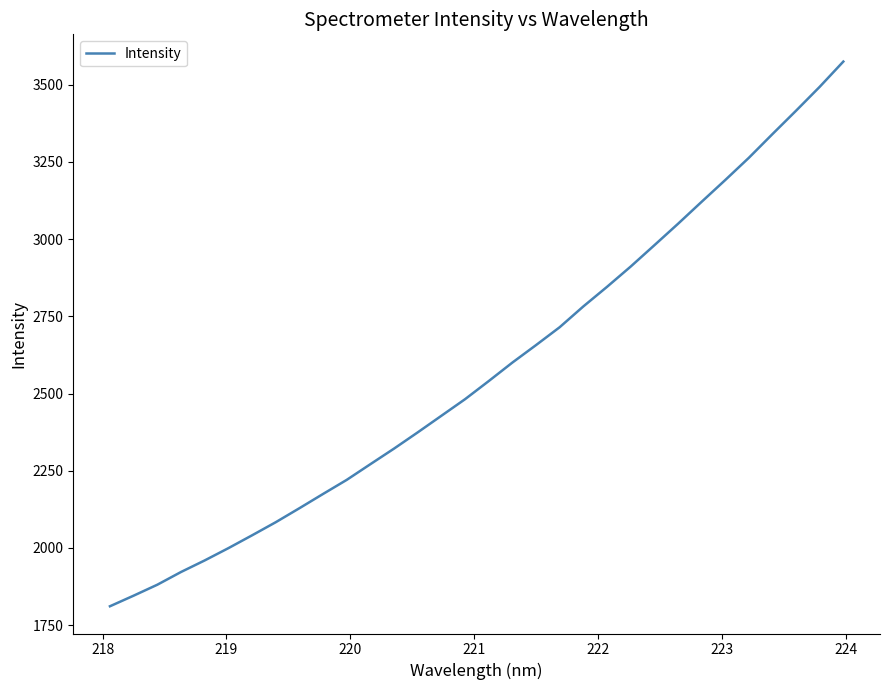

True or false: there are more than 0 points higher than both neighbors.

False